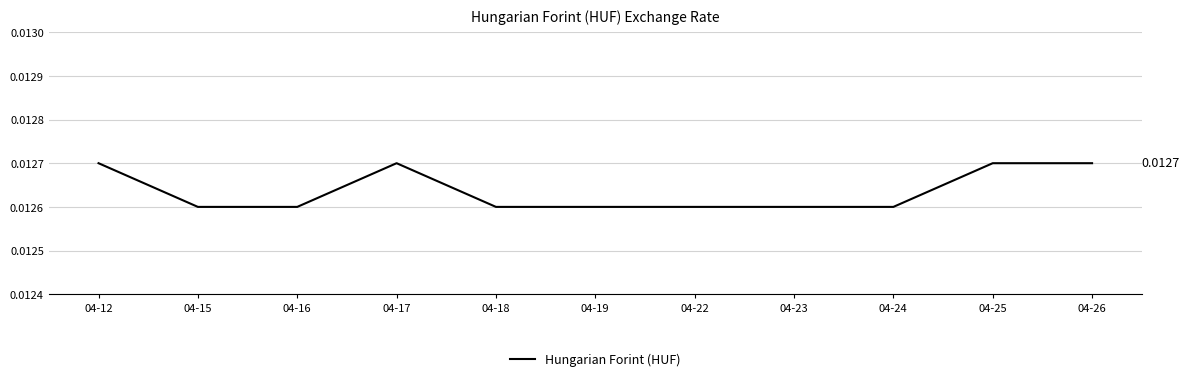

How many distinct data groups are displayed?

1